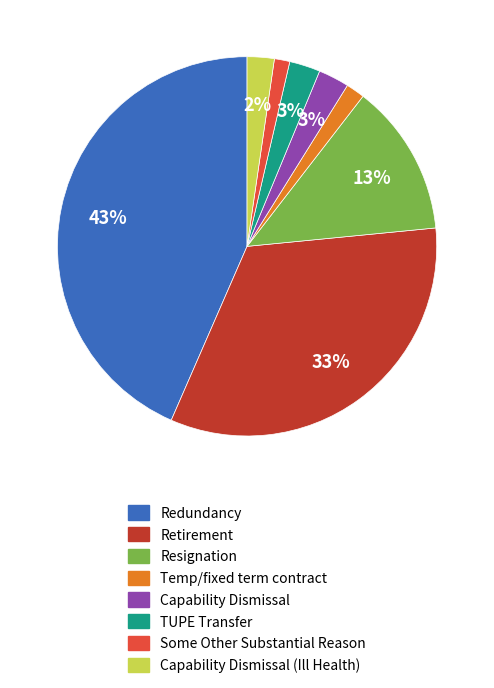

To the nearest percent, what is the difference between the largest and smallest slice percentages?

42%